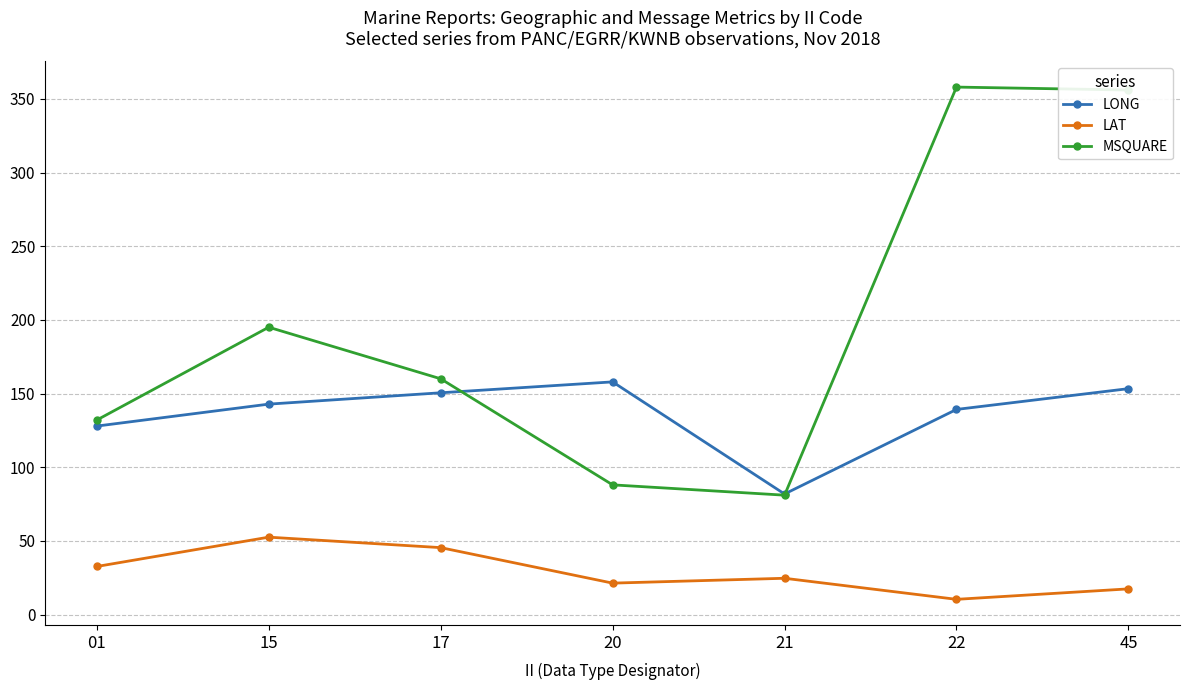

Which series has the largest total across all categories?

MSQUARE